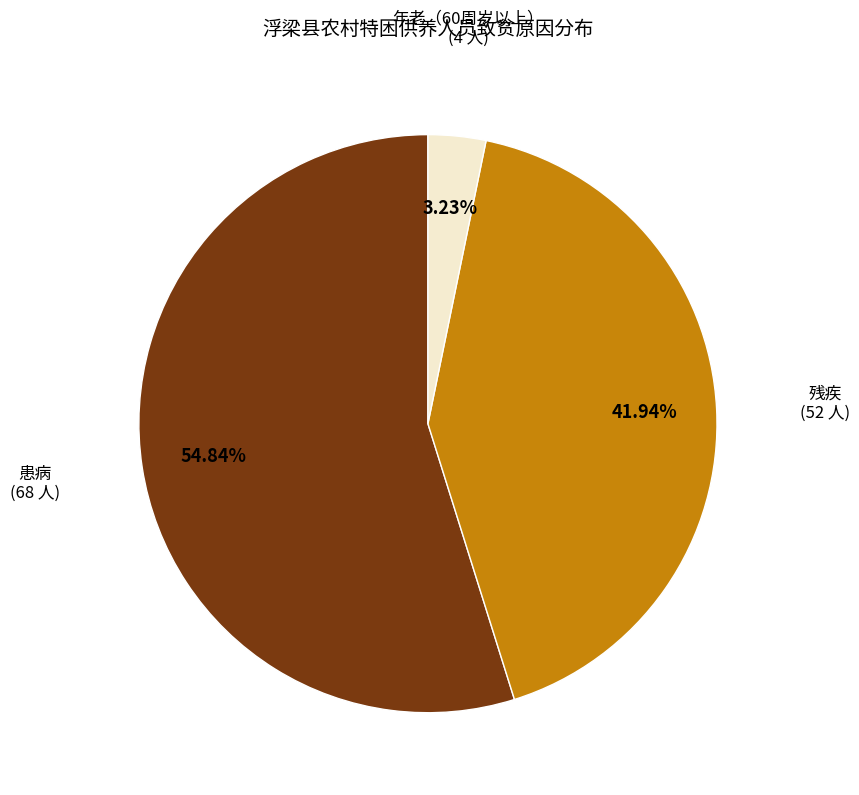

Is there a majority slice in this chart?

Yes